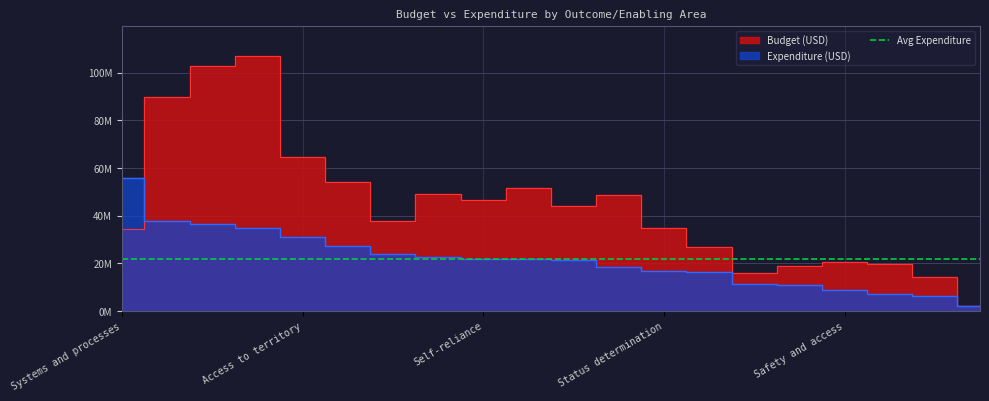

What is the spread (max minus min) of values at Local integration?

30149329